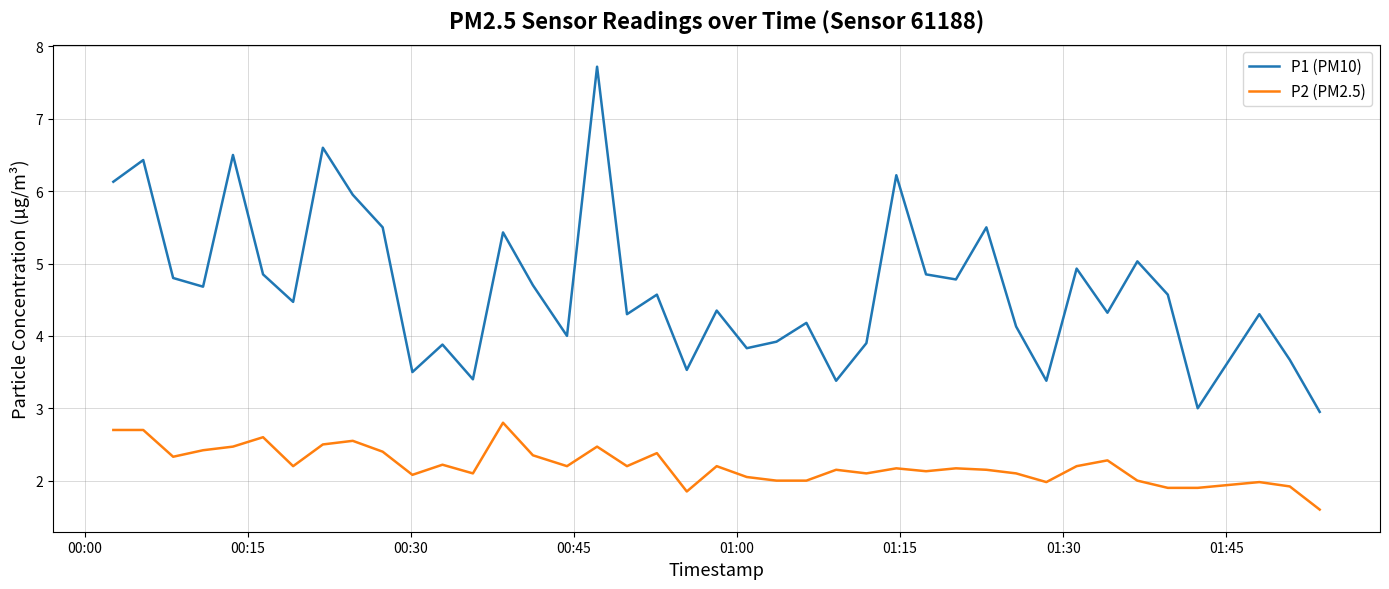

Rank the series by their average value, from lowest to highest.

P2 (PM2.5), P1 (PM10)